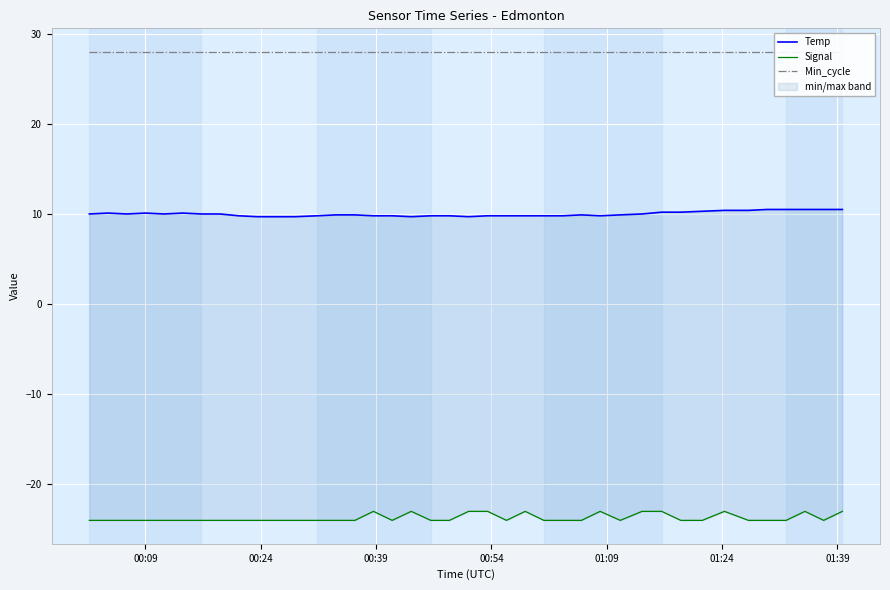

How many distinct data groups are displayed?

3